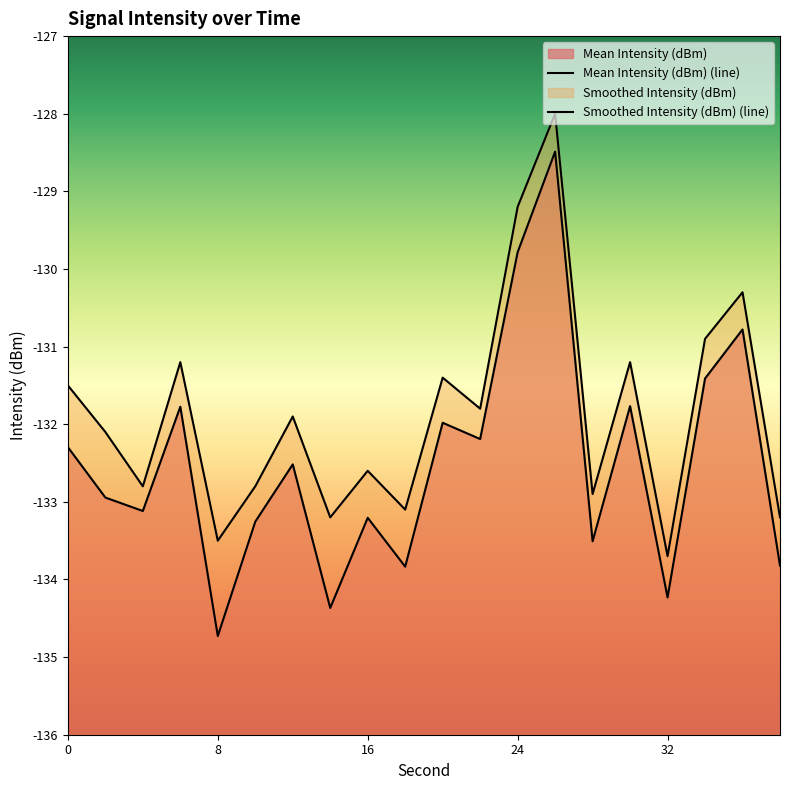

Reading left to right, list all the values displayed in this chart.

Mean Intensity (dBm): -132.3	-132.9	-133.1	-131.8	-134.7	-133.3	-132.5	-134.4	-133.2	-133.8	-132.0	-132.2	-129.8	-128.5	-133.5	-131.8	-134.2	-131.4	-130.8	-133.8
Smoothed Intensity (dBm): -131.5	-132.1	-132.8	-131.2	-133.5	-132.8	-131.9	-133.2	-132.6	-133.1	-131.4	-131.8	-129.2	-128.0	-132.9	-131.2	-133.7	-130.9	-130.3	-133.2